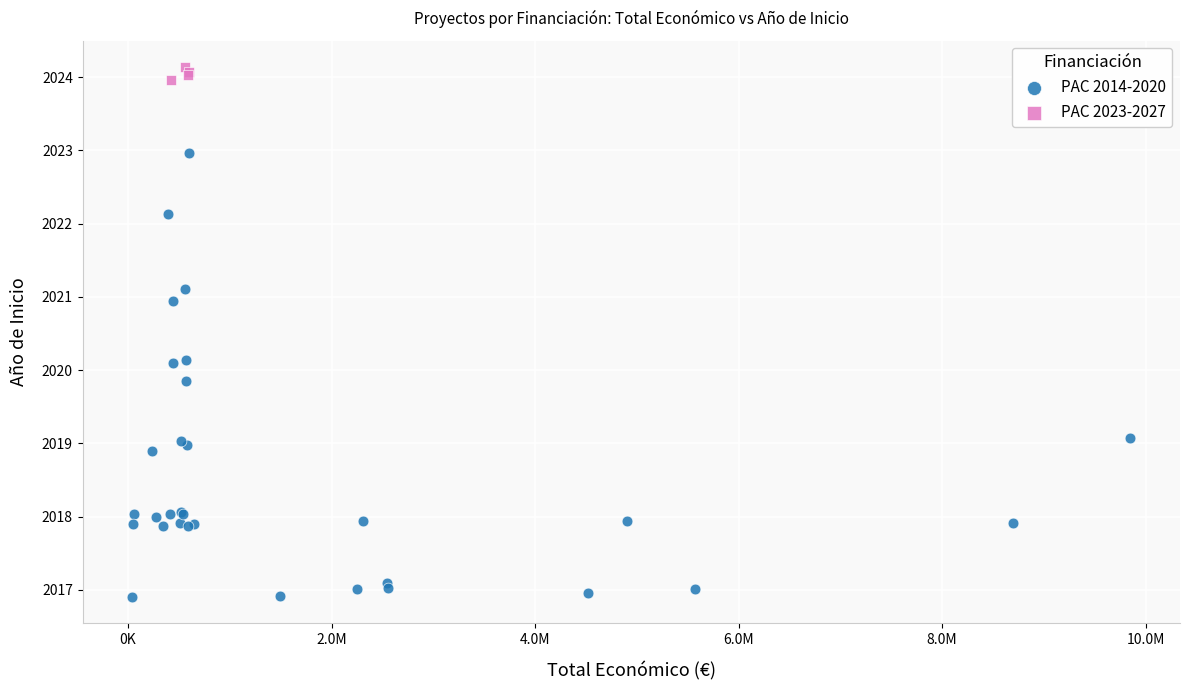

Which series contains the highest Y value?

PAC 2023-2027